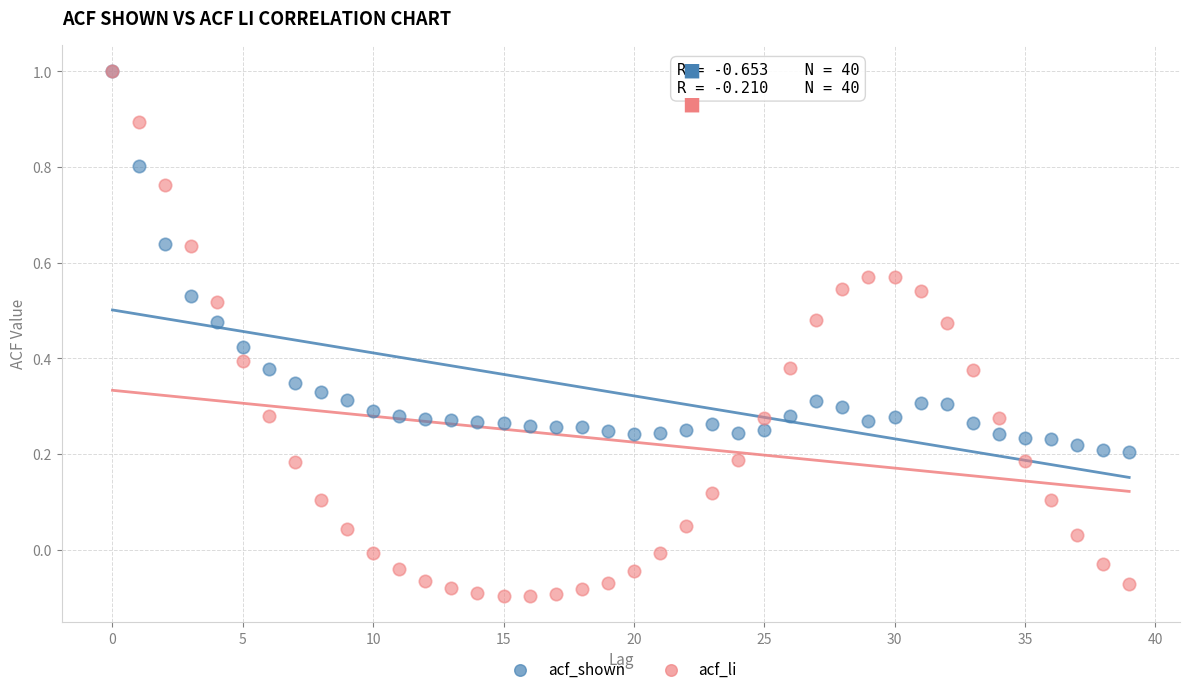

Which series reaches the minimum Y coordinate?

acf_li